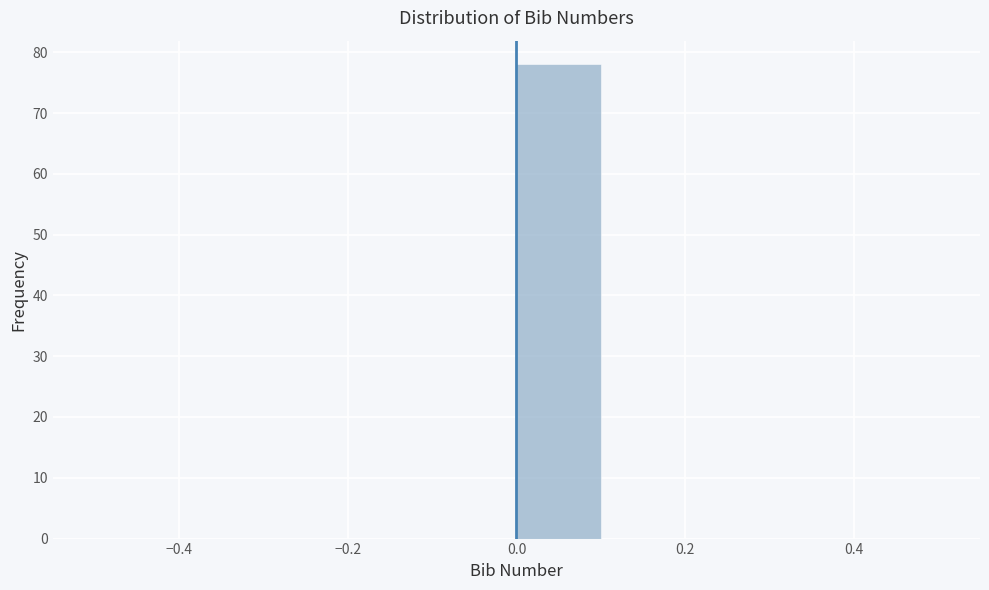

Reading left to right, list every bar in this chart as the range it spans on the x-axis followed by its height. The values are not printed on the chart, so give them approximately, as read against the axis.

-0.5 to -0.4: 0
-0.4 to -0.3: 0
-0.3 to -0.2: 0
-0.2 to -0.1: 0
-0.1 to 0.0: 0
0.0 to 0.1: 78
0.1 to 0.2: 0
0.2 to 0.3: 0
0.3 to 0.4: 0
0.4 to 0.5: 0